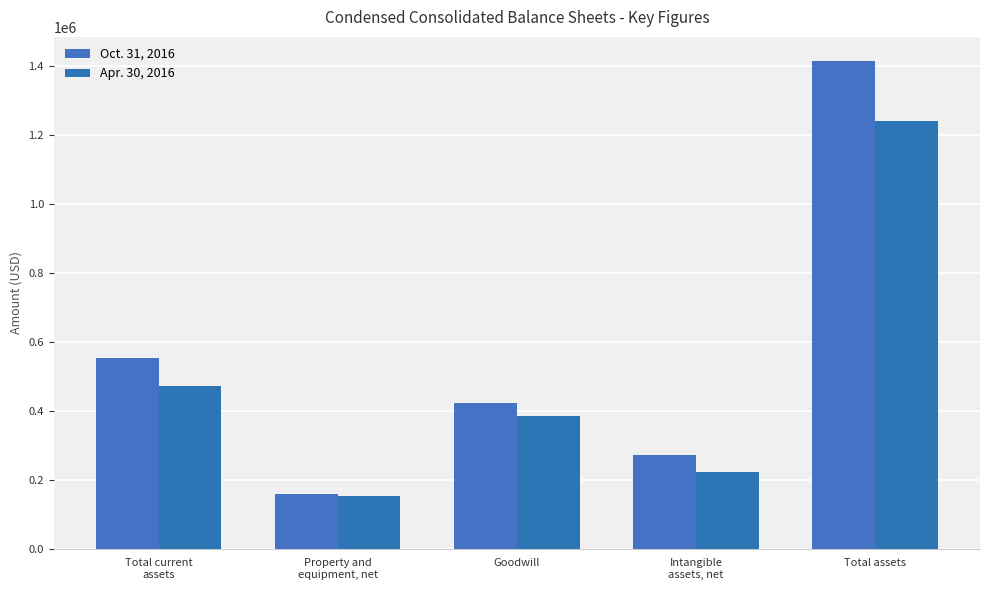

How many groups of bars are there?

5